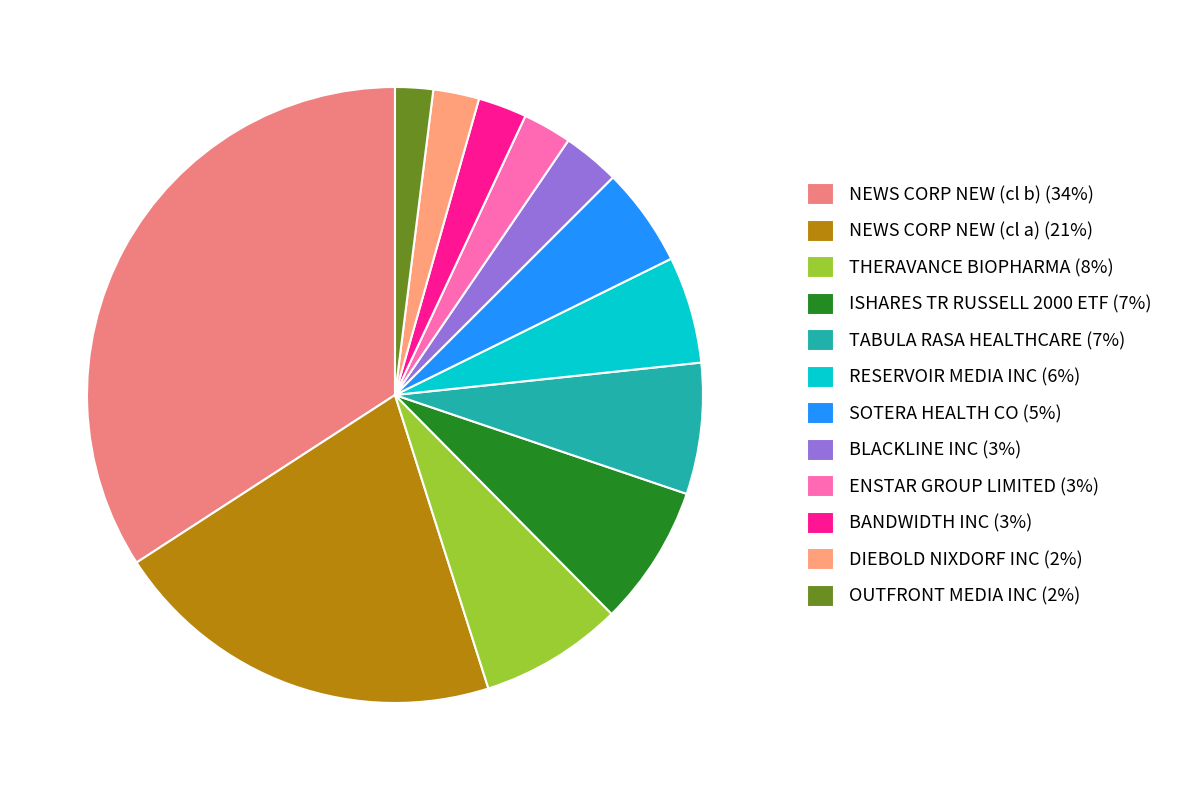

To the nearest percent, what is the average slice percentage?

8%